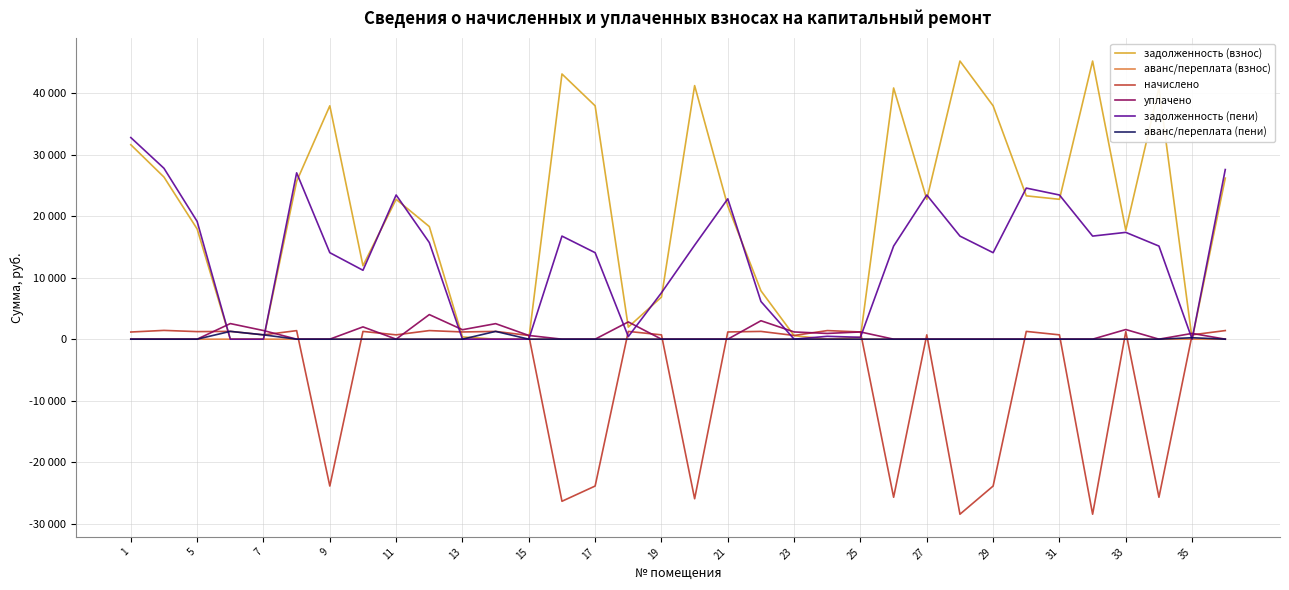

Does the chart display data point markers on the line(s)?

No